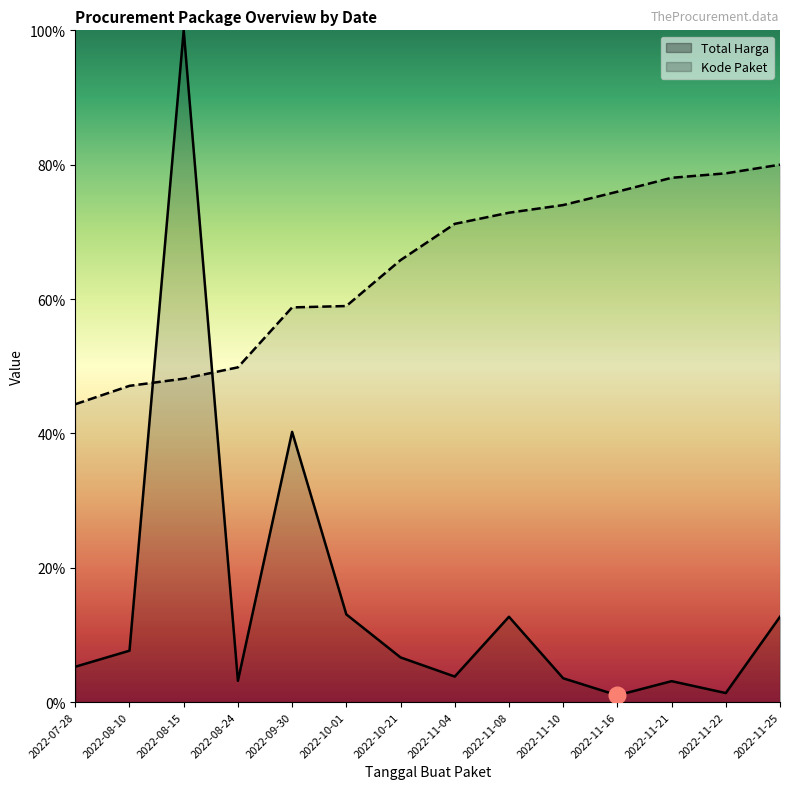

Does the chart display data point markers on the line(s)?

No